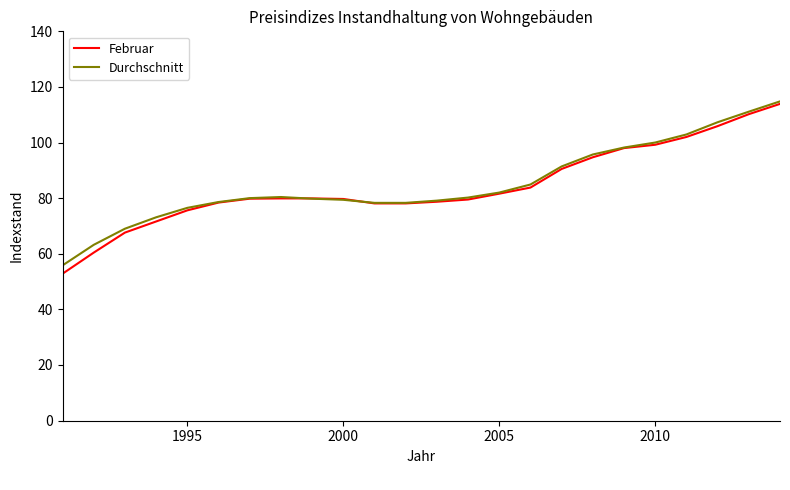

What is the minimum value shown in the chart?

52.8